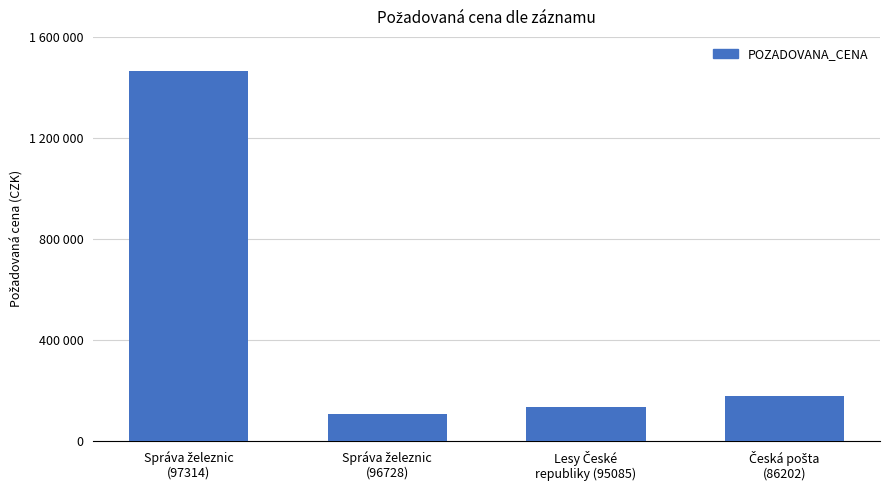

Are the bars horizontal?

No